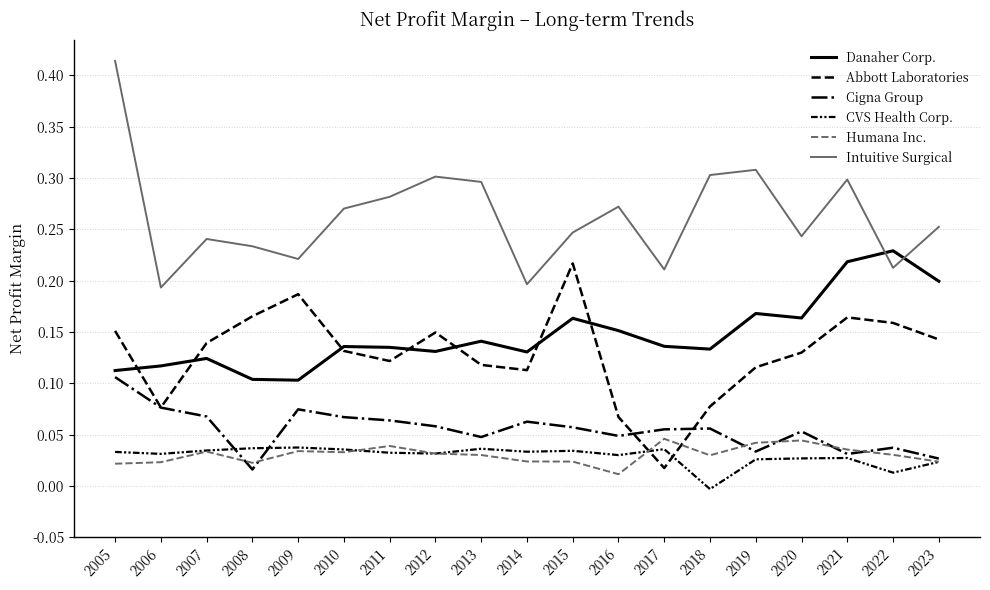

Is it true that Cigna Group equals 0.0 at 2023?

True